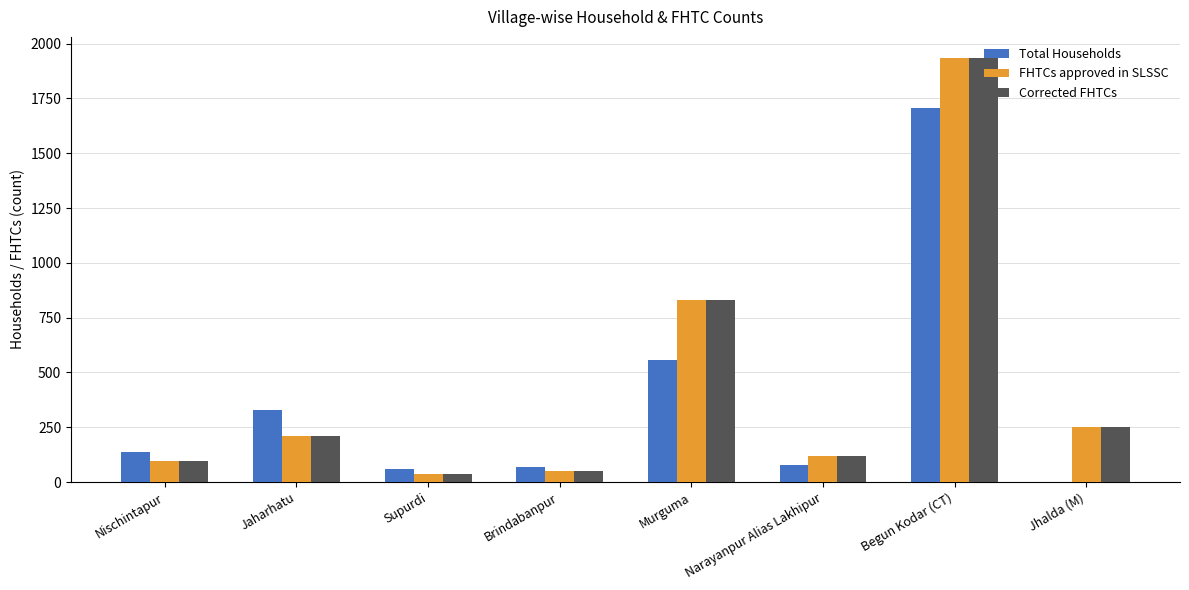

At which label is Corrected FHTCs closest to 986?

Murguma